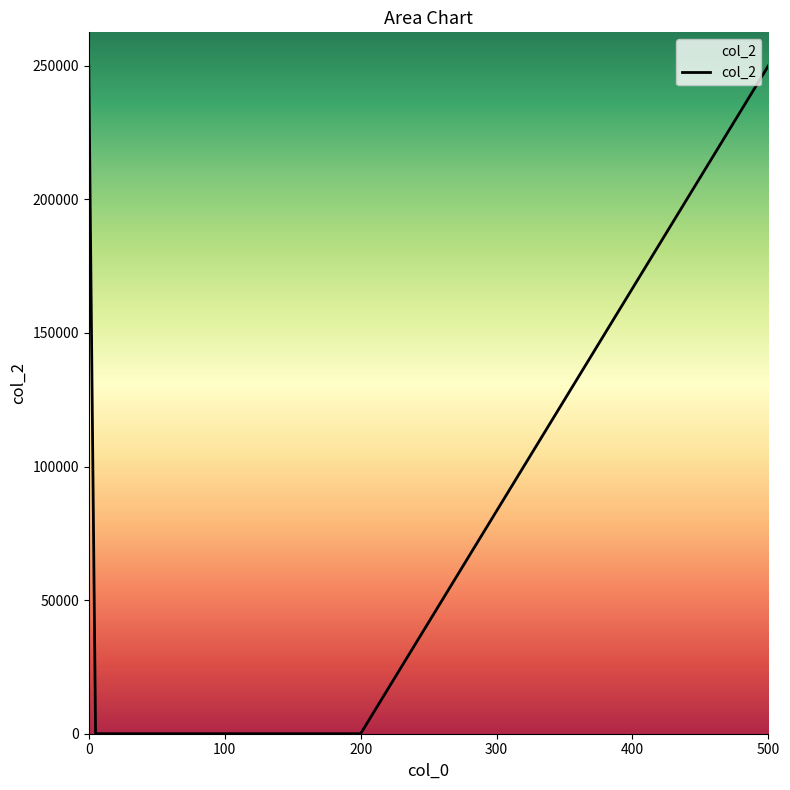

How many values are between 0 and 250000?

8